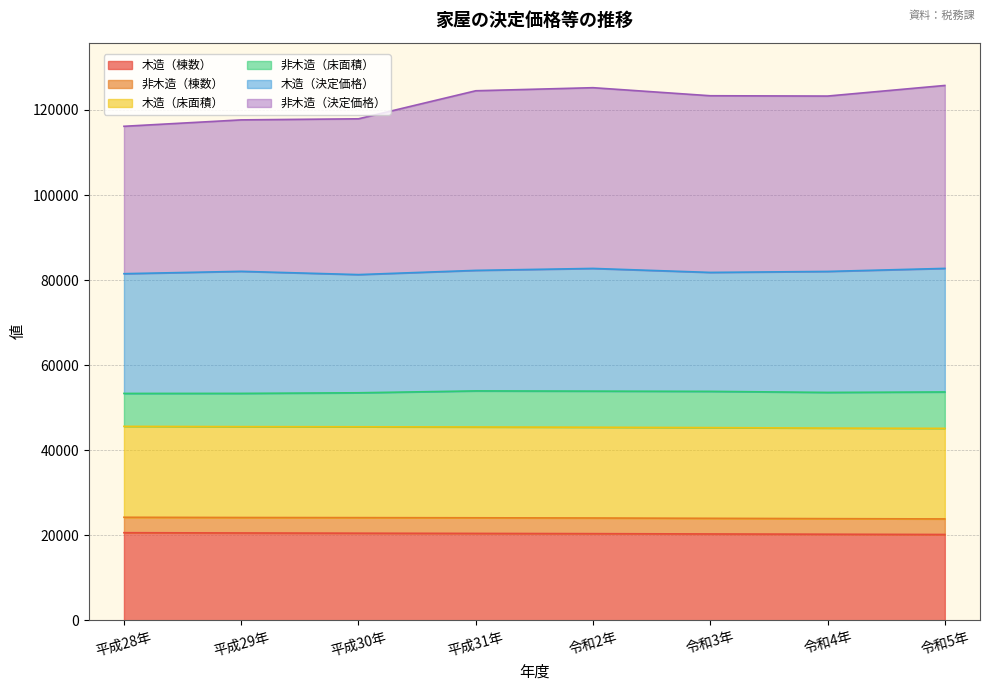

What is the lowest value of the 木造（棟数） series?

20199